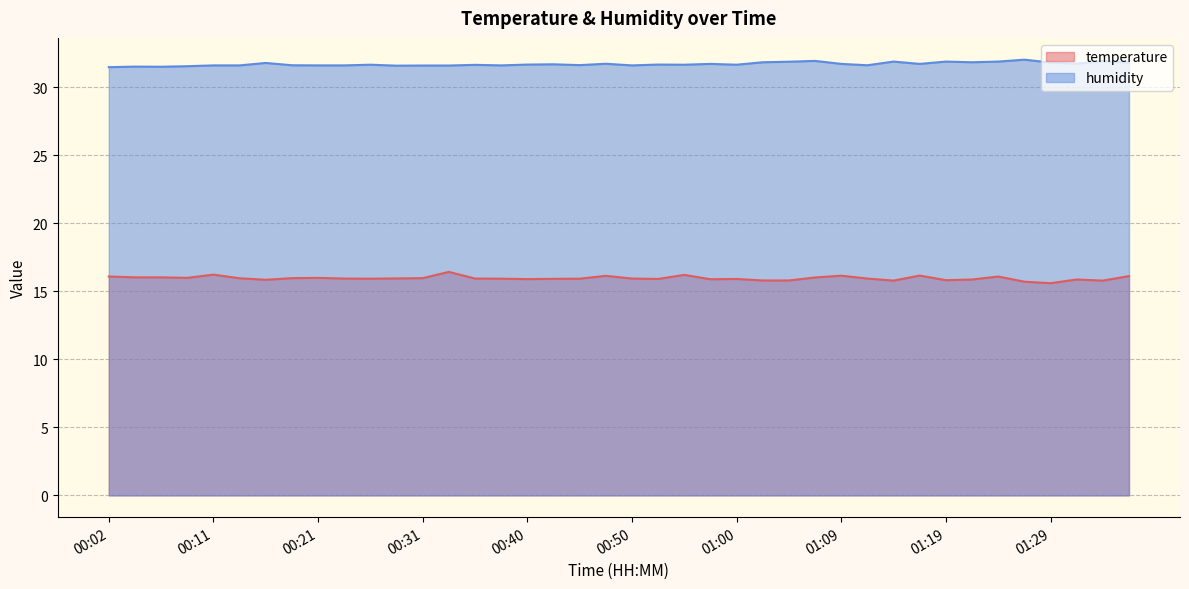

Reading right to left, what are all the values shown in this chart?

temperature: 16.1	15.8	15.9	15.6	15.7	16.1	15.9	15.8	16.1	15.8	15.9	16.1	16.0	15.8	15.8	15.9	15.9	16.2	15.9	15.9	16.1	15.9	15.9	15.9	15.9	15.9	16.4	16.0	15.9	15.9	15.9	16.0	16.0	15.8	15.9	16.2	16.0	16.0	16.0	16.1
humidity: 31.8	31.9	31.7	31.8	32.0	31.9	31.8	31.9	31.7	31.9	31.6	31.7	31.9	31.9	31.8	31.6	31.7	31.6	31.6	31.6	31.7	31.6	31.7	31.6	31.6	31.6	31.6	31.6	31.6	31.6	31.6	31.6	31.6	31.8	31.6	31.6	31.5	31.5	31.5	31.5